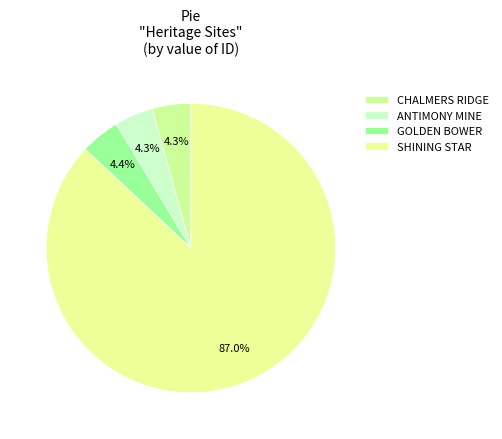

Which slice represents more than half of the pie?

SHINING STAR